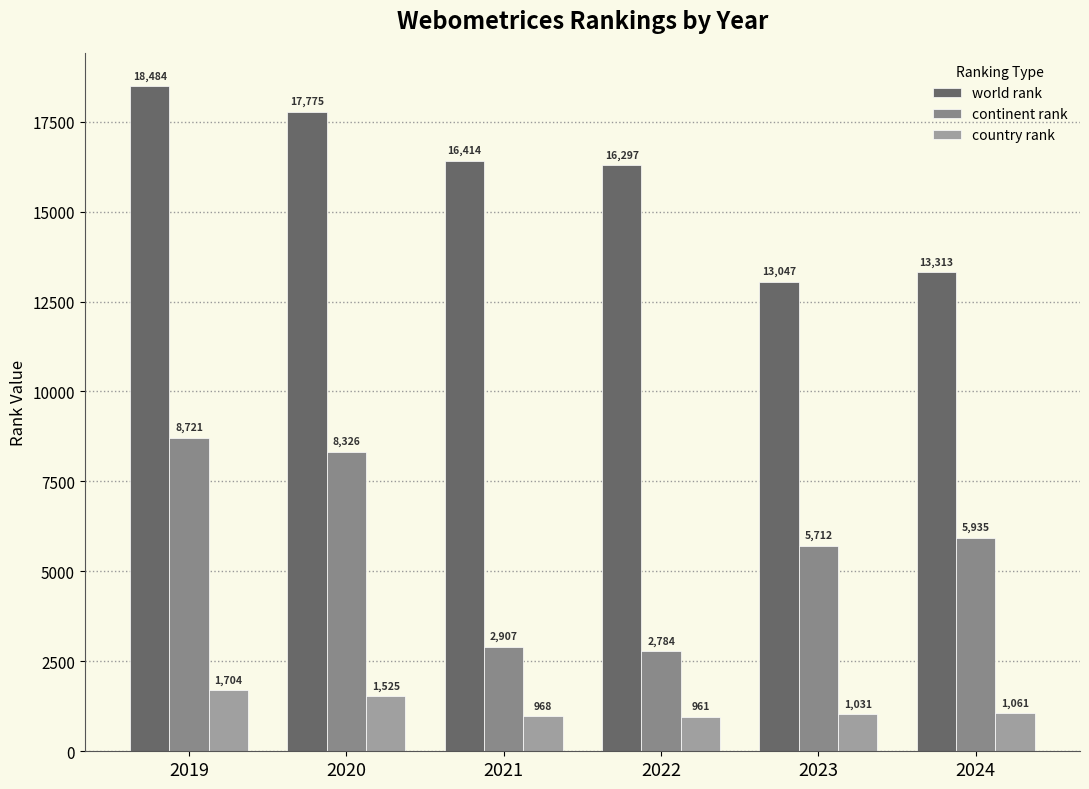

What is the value of the continent rank bar at the 1st from the left?

8721